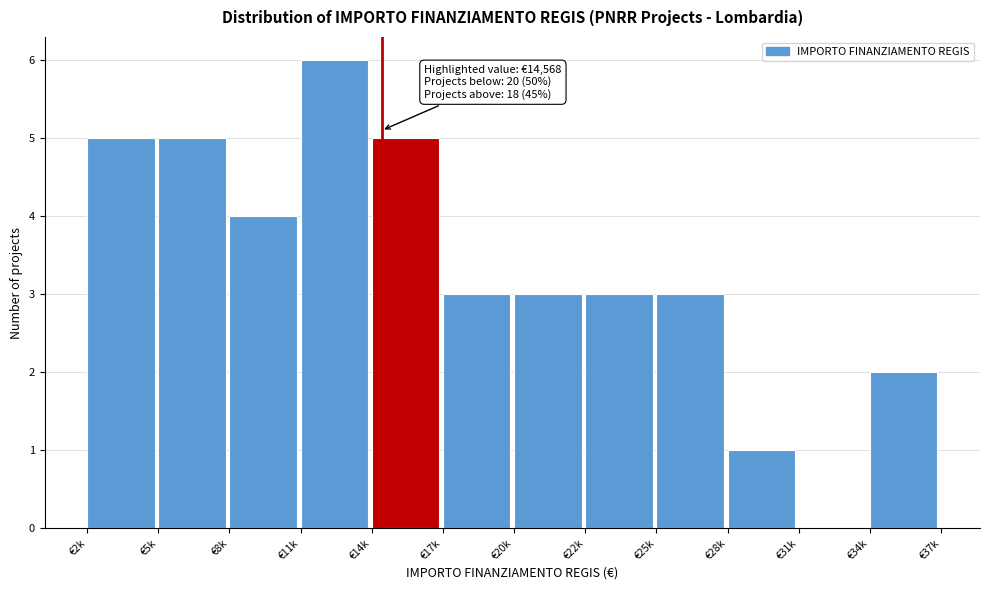

Reading right to left, list all the values displayed in this chart.

€34k=2	€31k=0	€28k=1	€25k=3	€22k=3	€20k=3	€17k=3	€14k=5	€11k=6	€8k=4	€5k=5	€2k=5